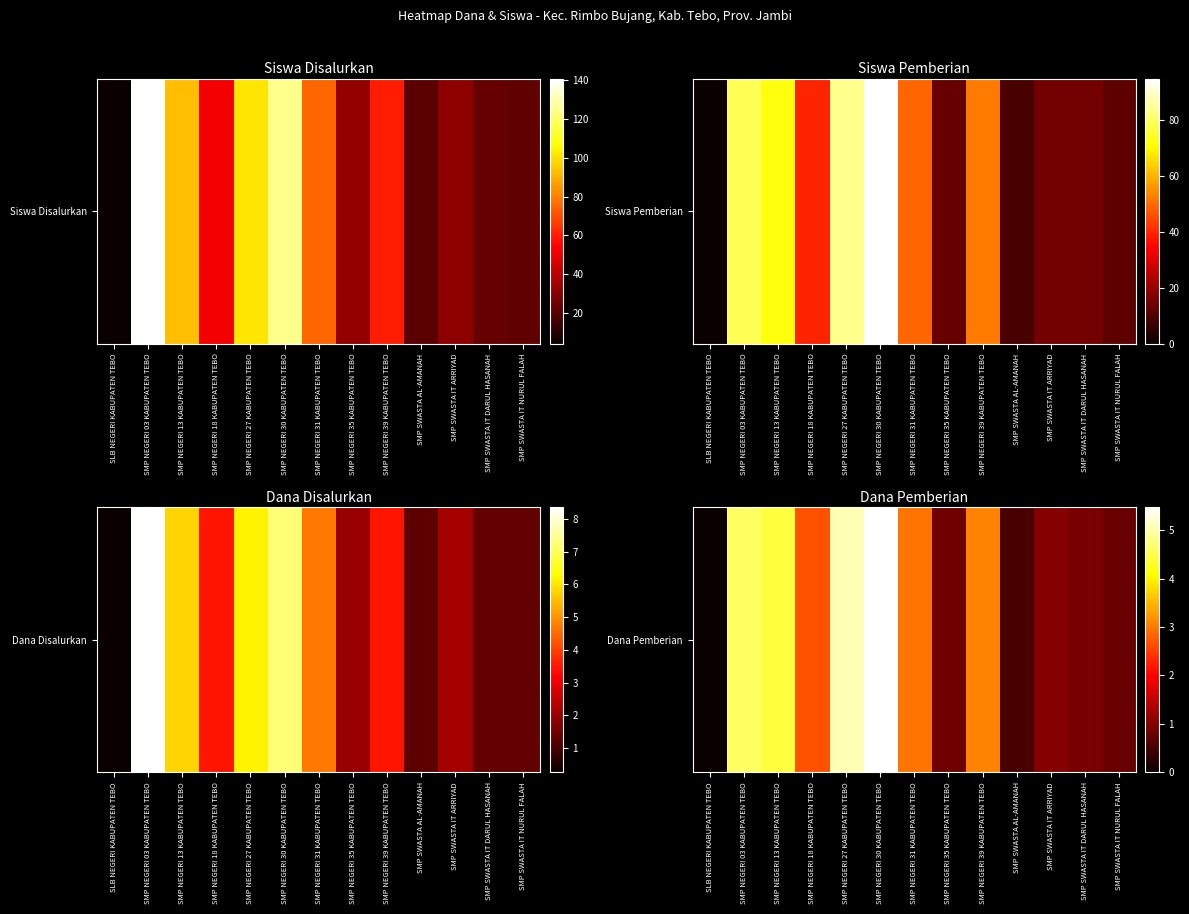

What is the average value?

24865385